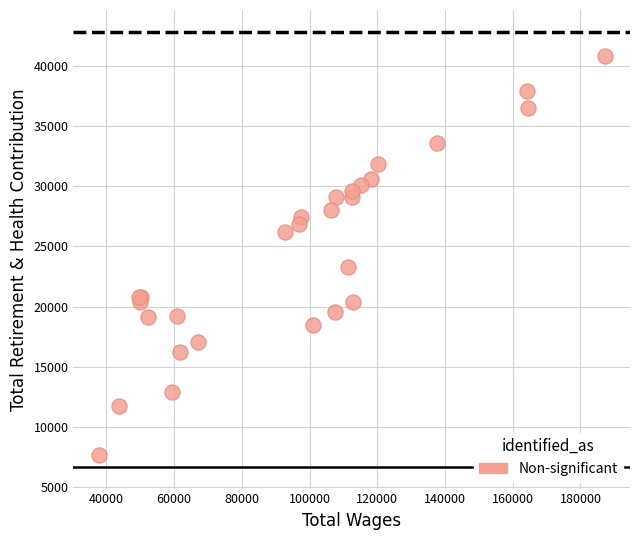

What Y value in the scatter plot is closest to 24268?

23321